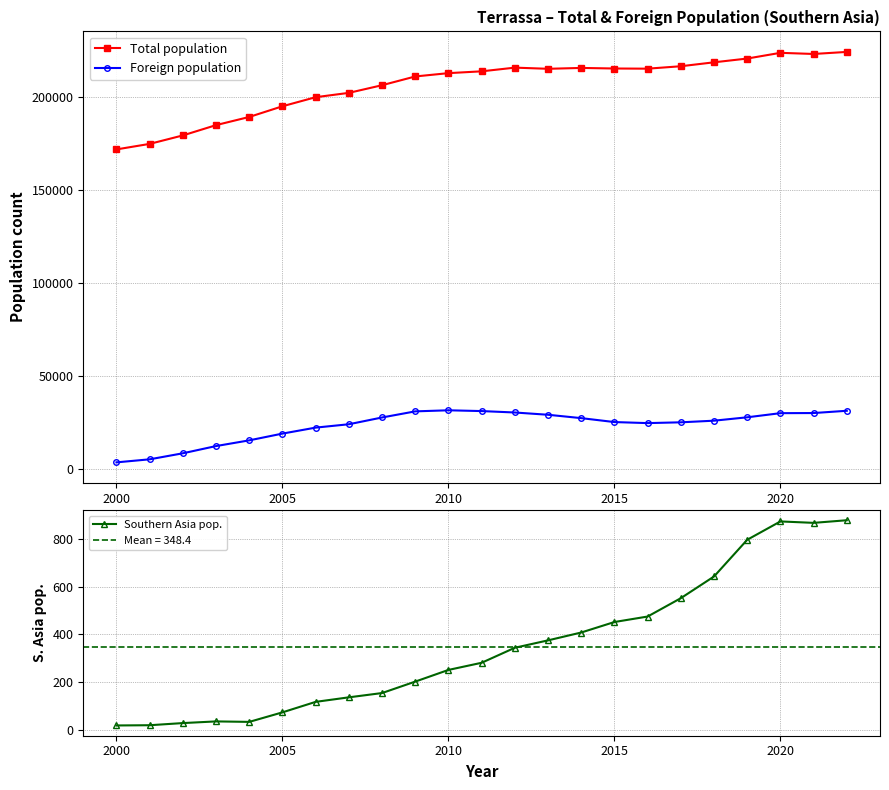

What is the maximum value for Total population?

224114